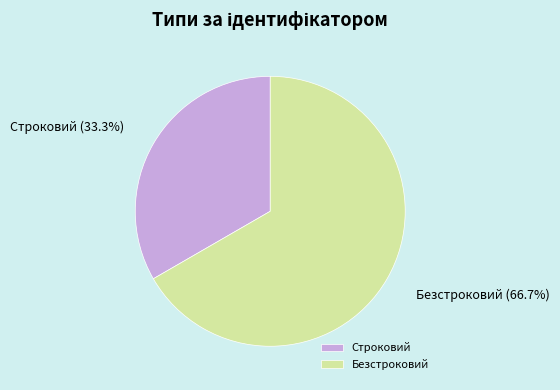

What percentage do Безстроковий and Строковий together represent?

100.0%